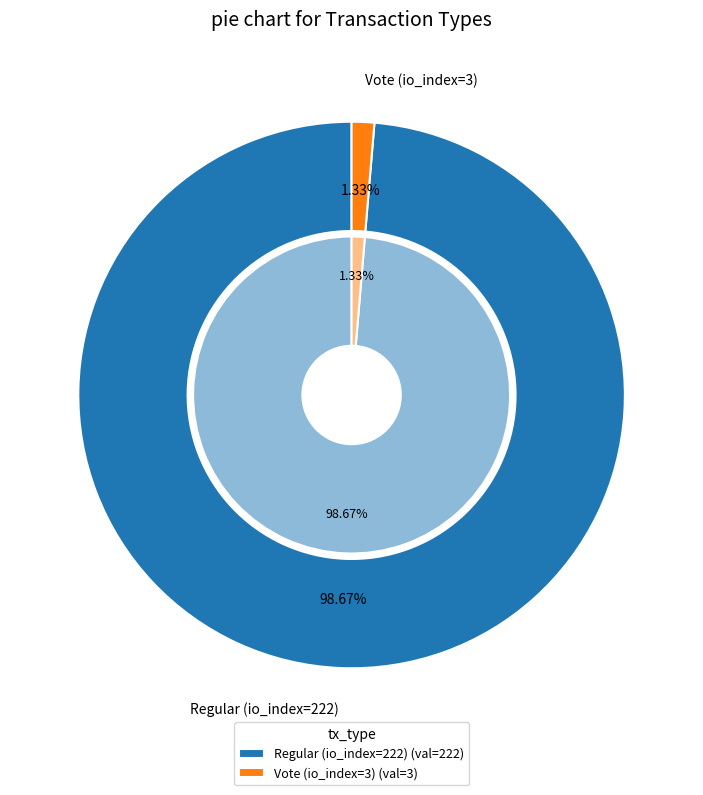

What is the smallest slice in the pie chart?

Vote (io_index=3)